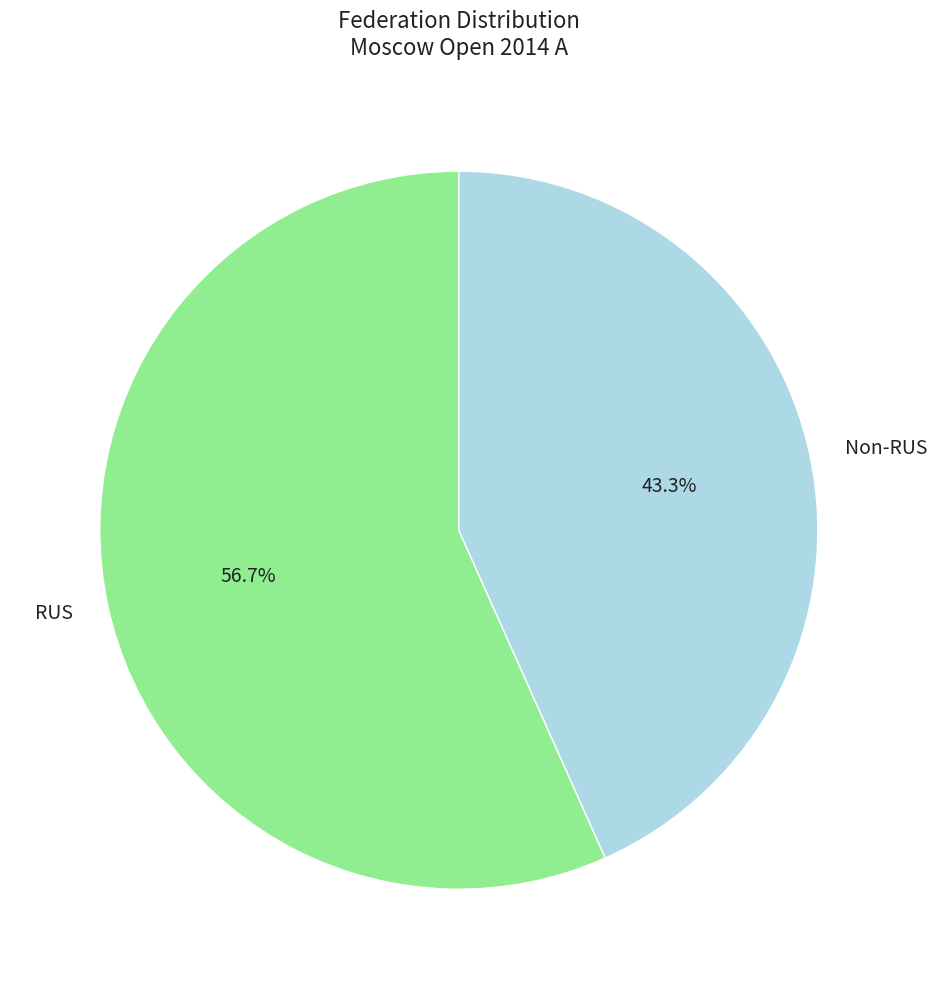

Which slice is the largest?

RUS